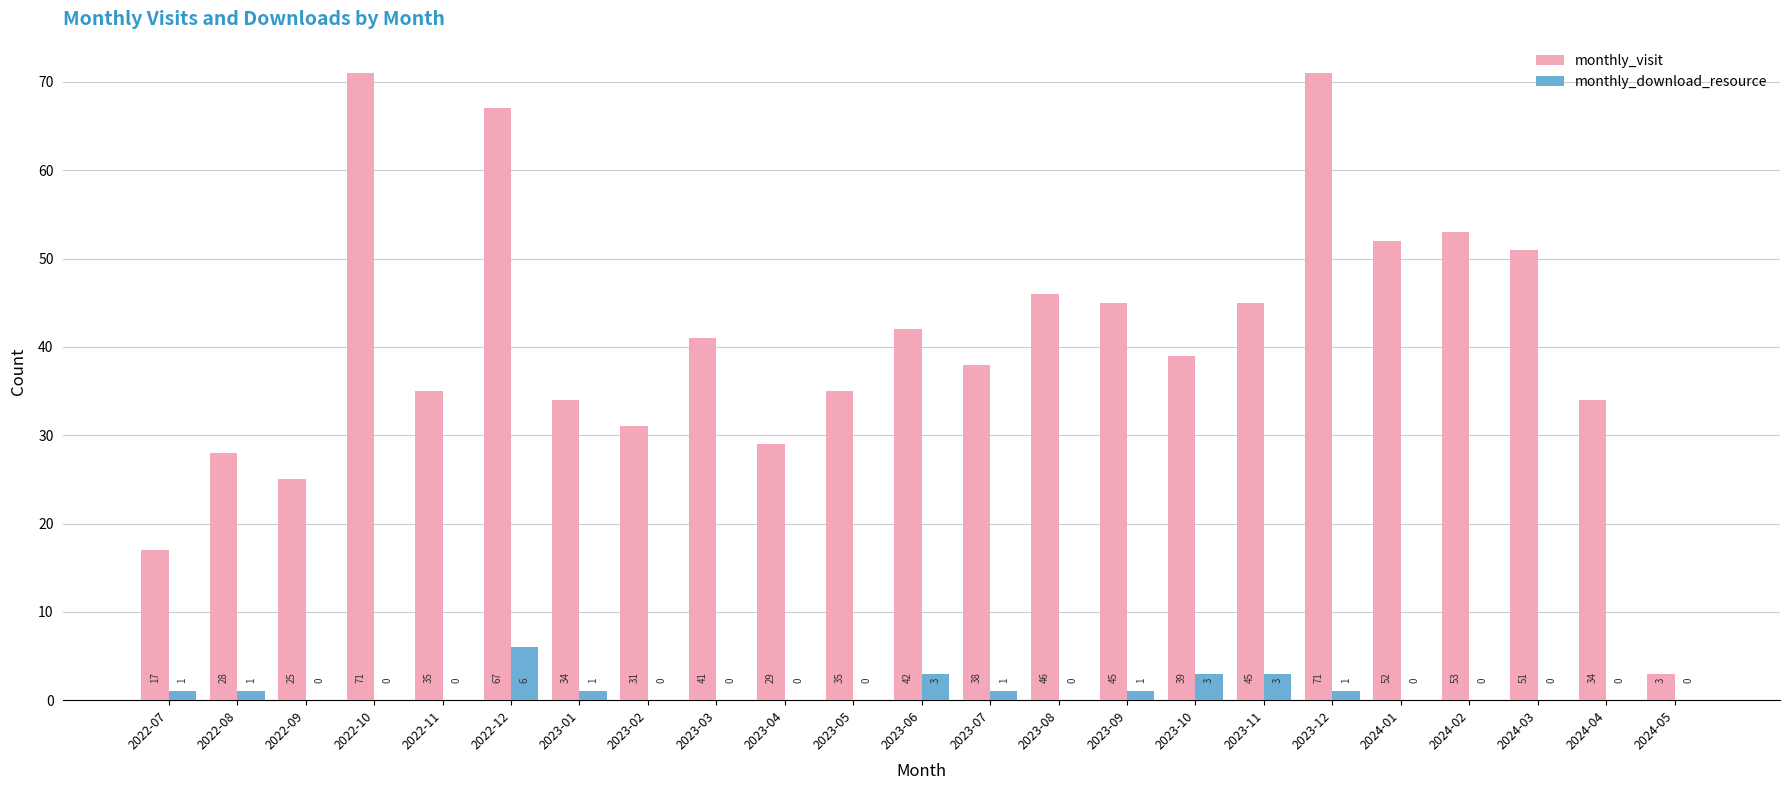

Between 2022-11 and 2023-03, which series saw the biggest shift?

monthly_visit